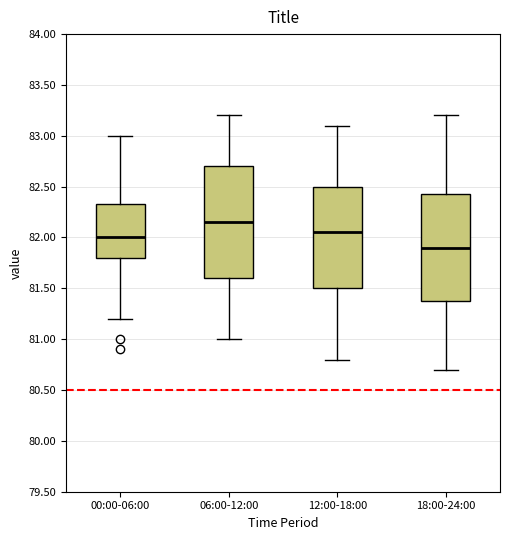

Reading left to right, read every box against the y-axis: the position of its median line, the range the box covers, and the ends of its whiskers. The values are not printed on the chart, so give them approximately, as read against the axis.

00:00-06:00: median 82.00, box 81.80 to 82.35, whiskers 81.20 to 83.00
06:00-12:00: median 82.15, box 81.60 to 82.70, whiskers 81.00 to 83.20
12:00-18:00: median 82.05, box 81.50 to 82.50, whiskers 80.80 to 83.10
18:00-24:00: median 81.90, box 81.40 to 82.45, whiskers 80.70 to 83.20